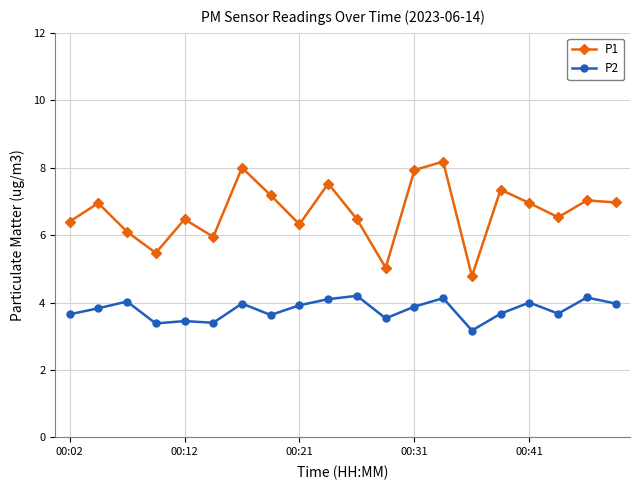

True or false: P2 and P1 cross at least once.

False